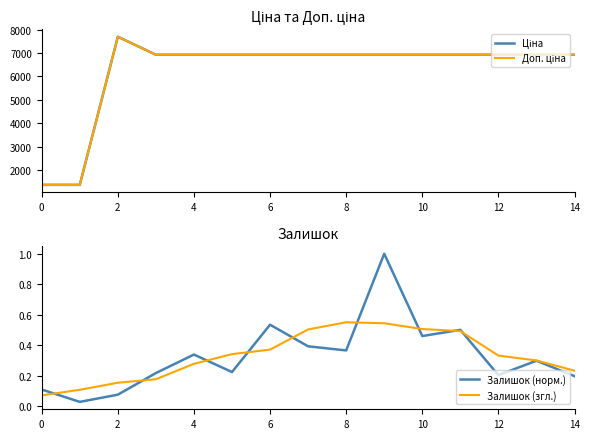

What is the difference between the maximum and minimum values in the Доп. ціна series?

6318.1